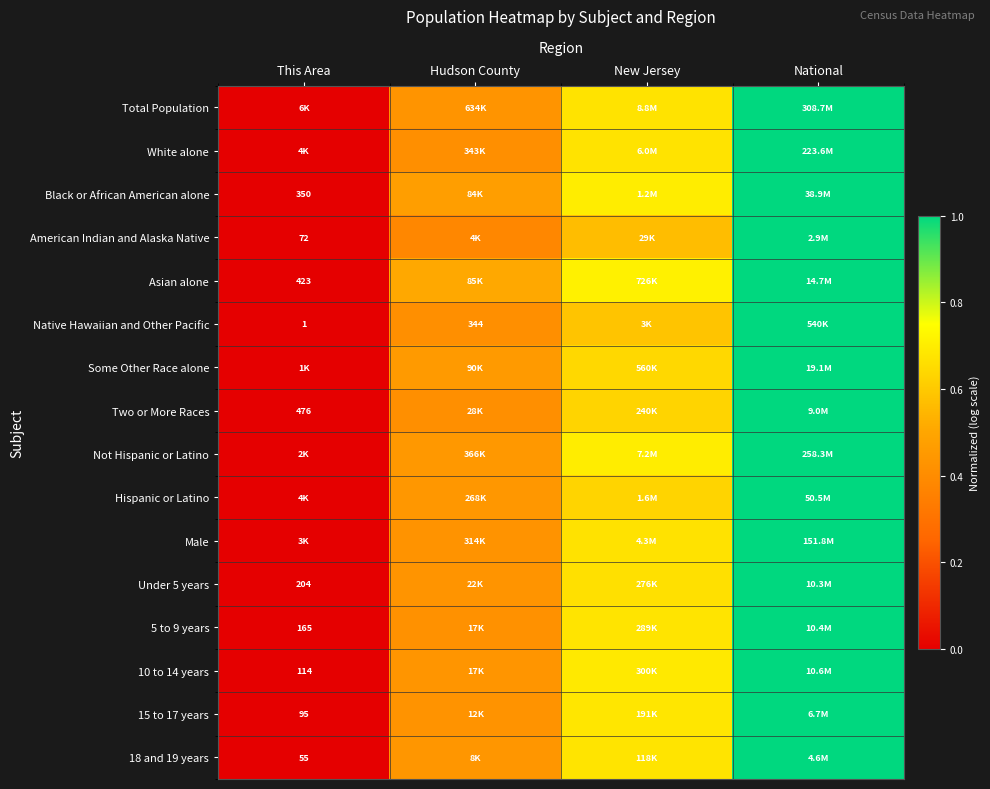

At how many categories does at least one series exceed 0?

3